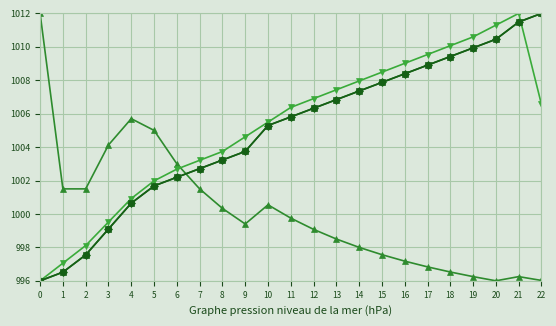

How many lines are shown in the chart?

4